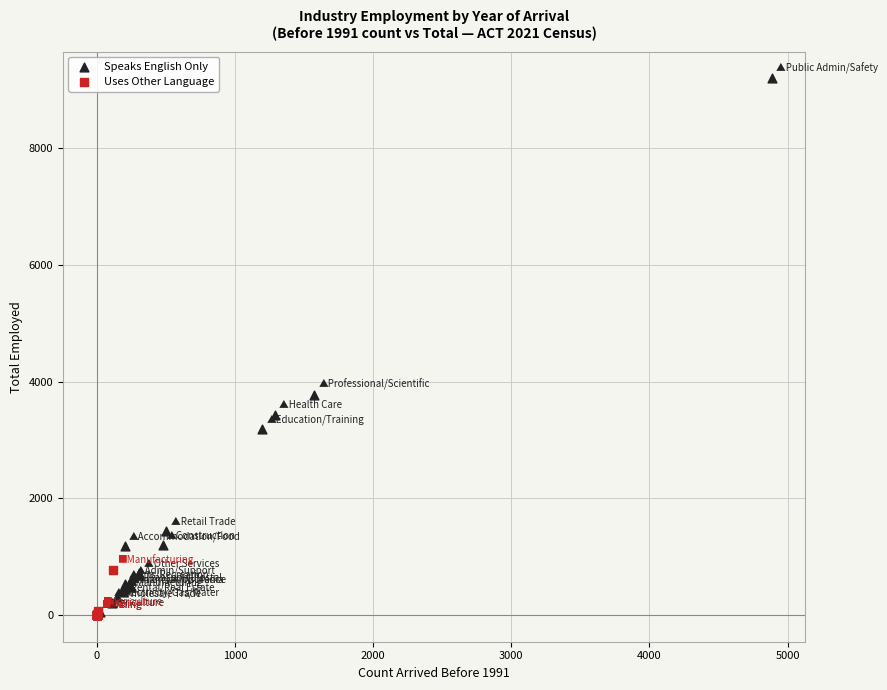

Which series contains the highest Y value?

Speaks English Only